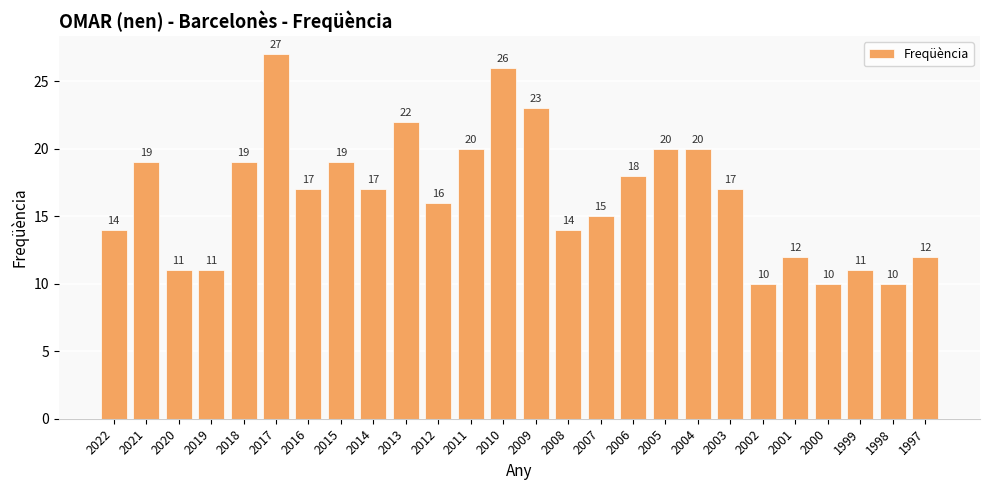

Reading left to right, transcribe all the data shown in this chart.

2022=14	2021=19	2020=11	2019=11	2018=19	2017=27	2016=17	2015=19	2014=17	2013=22	2012=16	2011=20	2010=26	2009=23	2008=14	2007=15	2006=18	2005=20	2004=20	2003=17	2002=10	2001=12	2000=10	1999=11	1998=10	1997=12